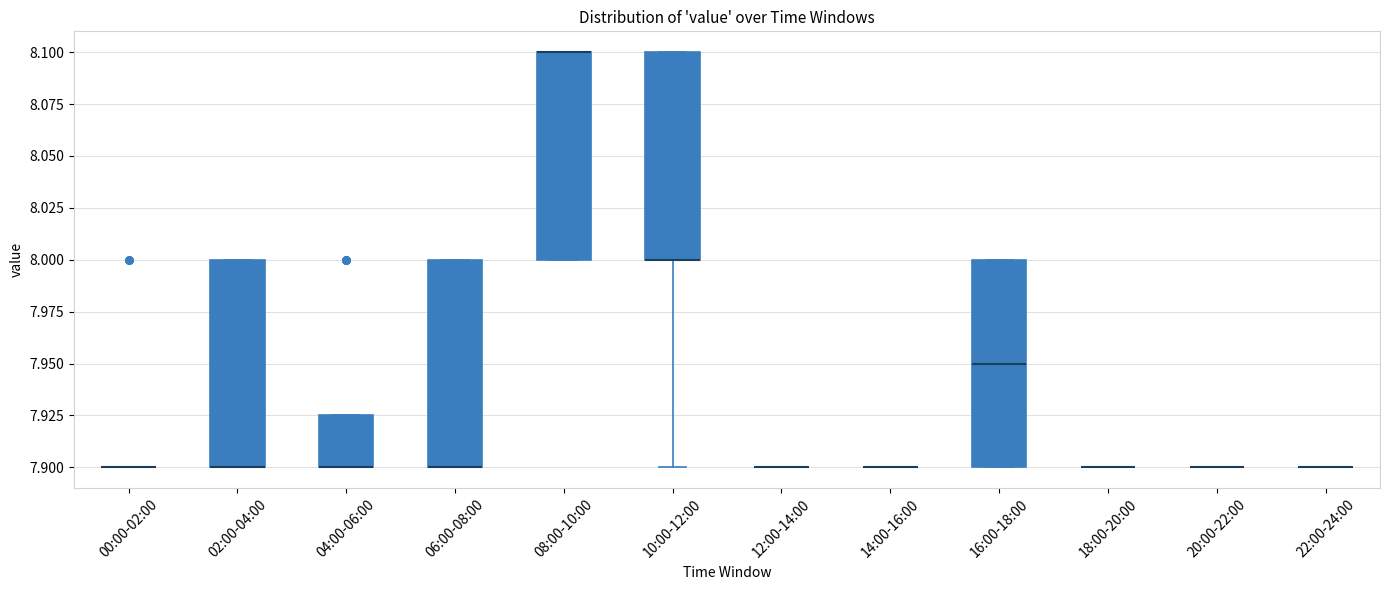

Reading left to right, read every box against the y-axis: the position of its median line, the range the box covers, and the ends of its whiskers. The values are not printed on the chart, so give them approximately, as read against the axis.

00:00-02:00: box collapsed to a line at 7.900, whiskers 7.900 to 7.900
02:00-04:00: median 7.900 (drawn on the box's lower edge), box 7.900 to 8.000, whiskers 7.900 to 8.000
04:00-06:00: median 7.900 (drawn on the box's lower edge), box 7.900 to 7.925, whiskers 7.900 to 7.925
06:00-08:00: median 7.900 (drawn on the box's lower edge), box 7.900 to 8.000, whiskers 7.900 to 8.000
08:00-10:00: median 8.100 (drawn on the box's upper edge), box 8.000 to 8.100, whiskers 8.000 to 8.100
10:00-12:00: median 8.000 (drawn on the box's lower edge), box 8.000 to 8.100, whiskers 7.900 to 8.100
12:00-14:00: box collapsed to a line at 7.900, whiskers 7.900 to 7.900
14:00-16:00: box collapsed to a line at 7.900, whiskers 7.900 to 7.900
16:00-18:00: median 7.950, box 7.900 to 8.000, whiskers 7.900 to 8.000
18:00-20:00: box collapsed to a line at 7.900, whiskers 7.900 to 7.900
20:00-22:00: box collapsed to a line at 7.900, whiskers 7.900 to 7.900
22:00-24:00: box collapsed to a line at 7.900, whiskers 7.900 to 7.900